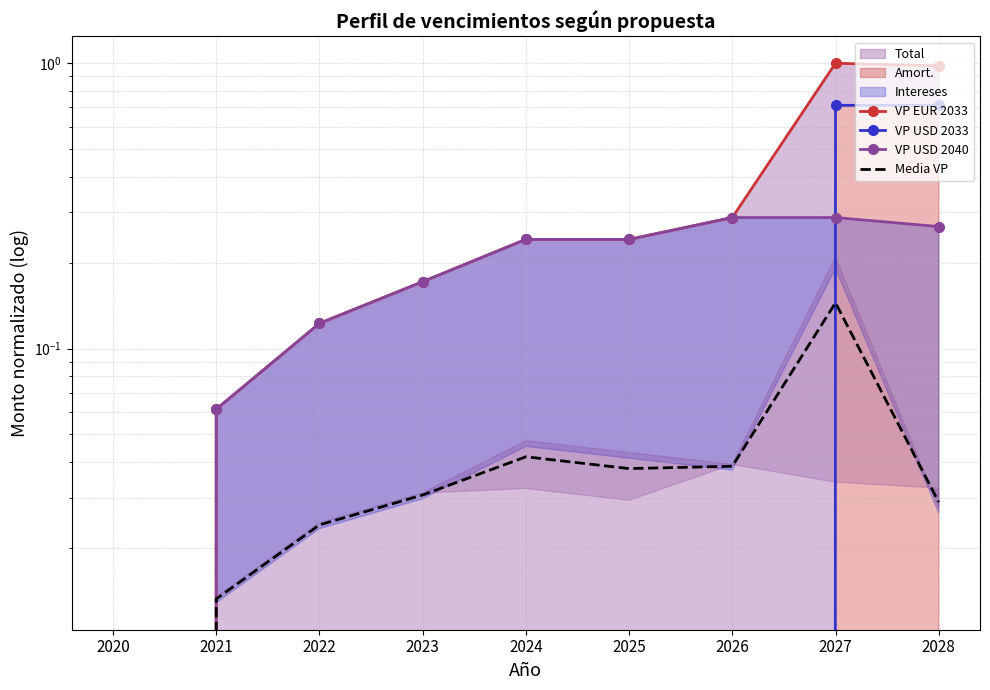

True or false: VP EUR 2033 and VP USD 2040 cross at least once.

False